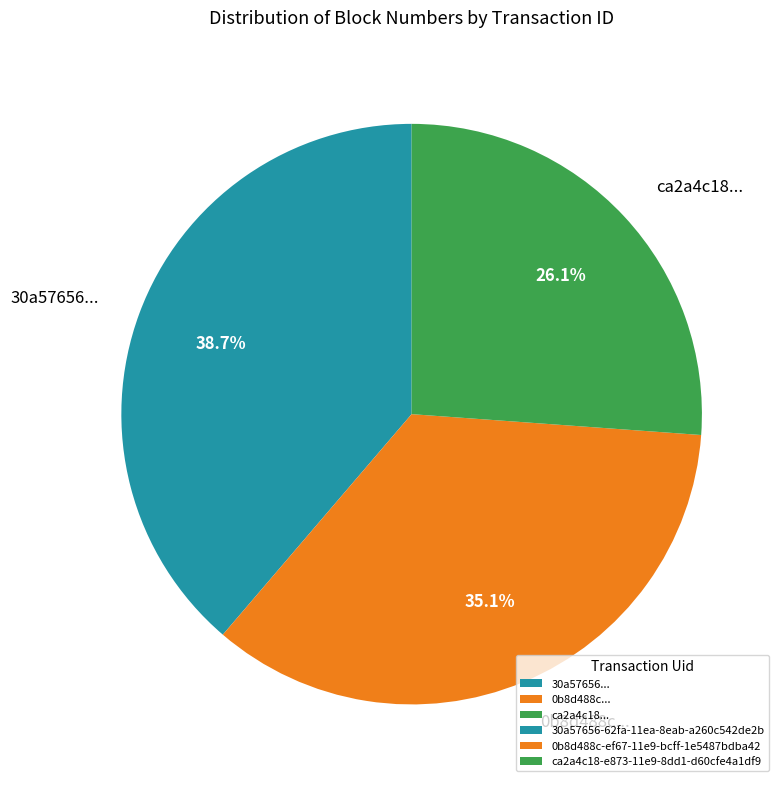

Rank the categories by value from lowest to highest.

ca2a4c18..., 0b8d488c..., 30a57656...